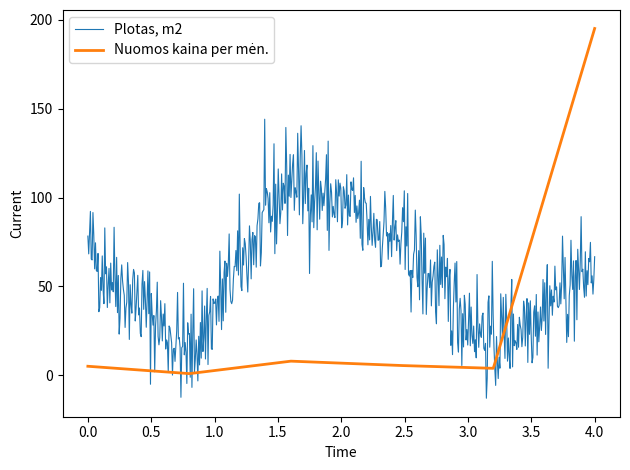

What is the smallest value displayed?

-13.1